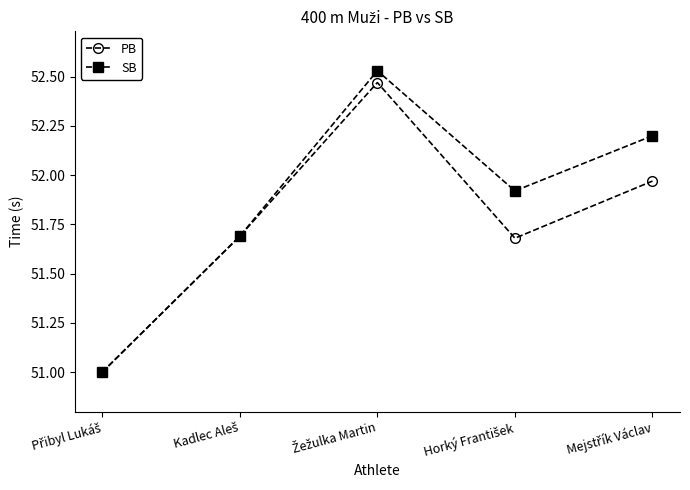

What is the minimum value for PB?

51.0